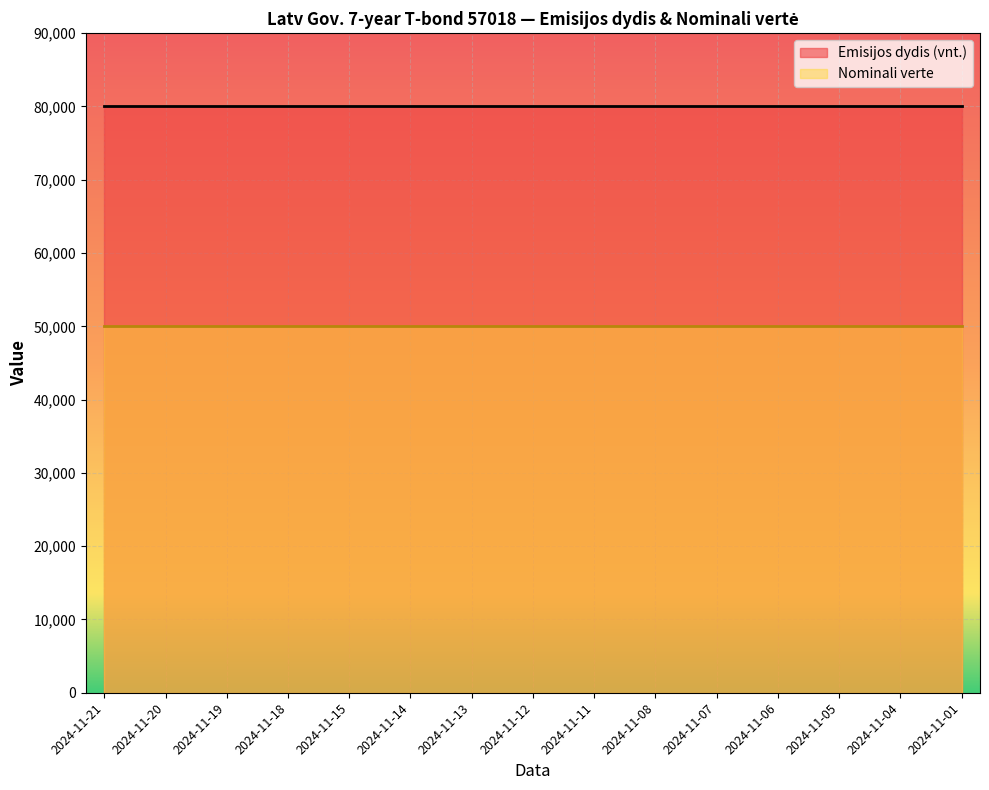

Is the value of Emisijos dydis (vnt.) at 2024-11-11 greater than the value of Nominali verte at 2024-11-20?

Yes